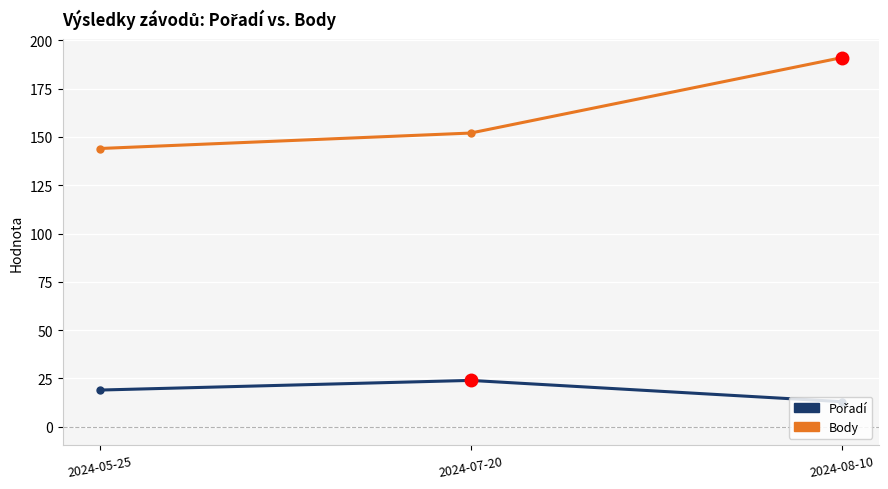

What is the label of the 1st point from the left?

2024-05-25